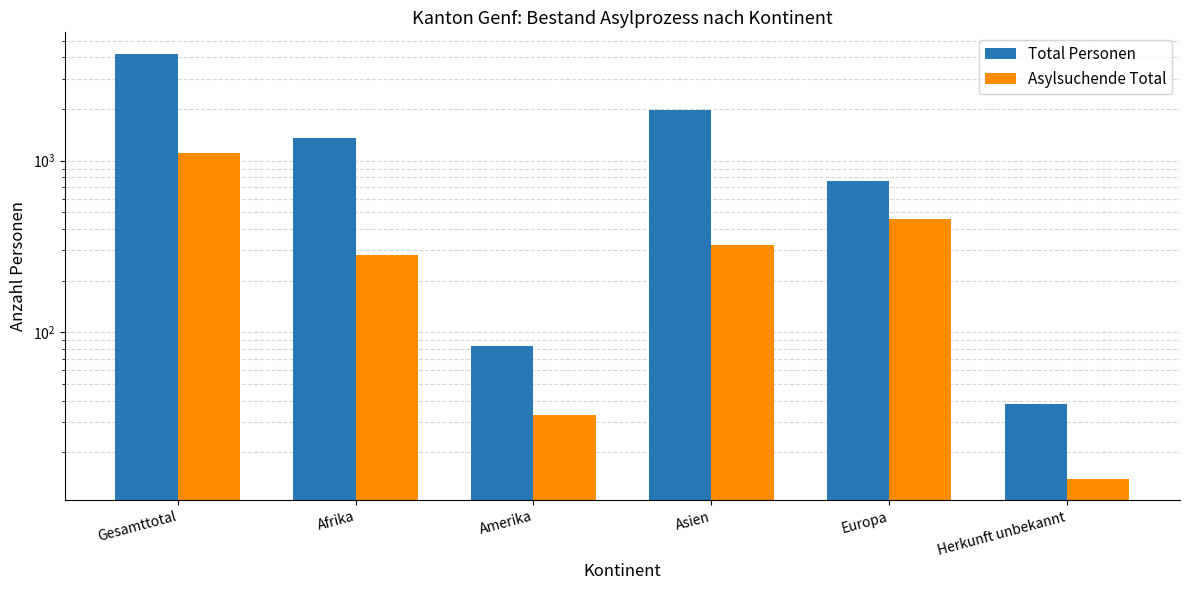

At how many categories does at least one series exceed 1677?

2